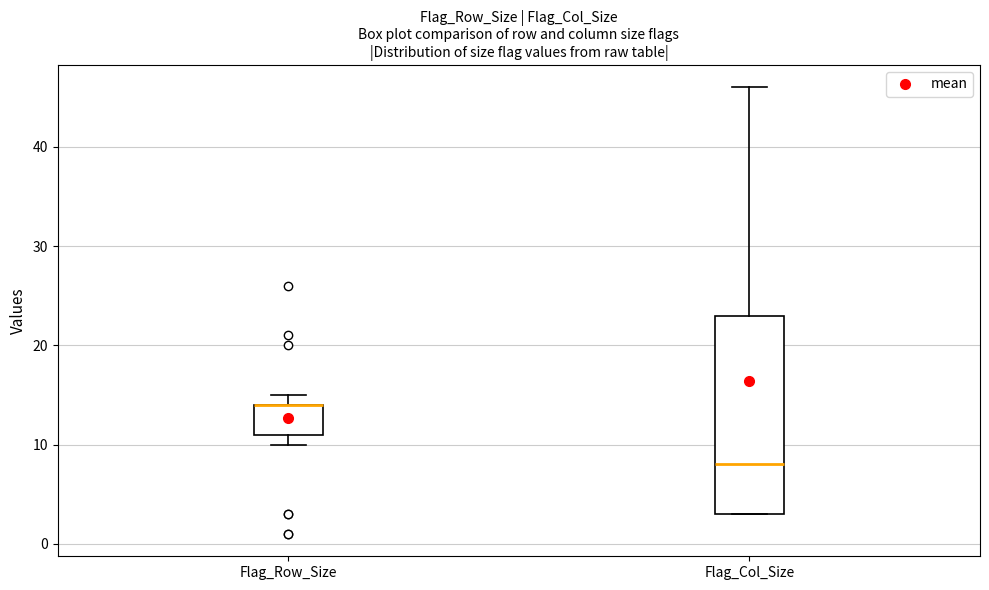

Reading left to right, transcribe this box plot: for each box, give where its median line is, the range the box spans, and where its two whiskers end, as read against the y-axis. The values are not printed on the chart, so give them approximately, as read against the axis.

Flag_Row_Size: median 14 (drawn on the box's upper edge), box 11 to 14, whiskers 10 to 15
Flag_Col_Size: median 8, box 3 to 23, whiskers 3 to 46